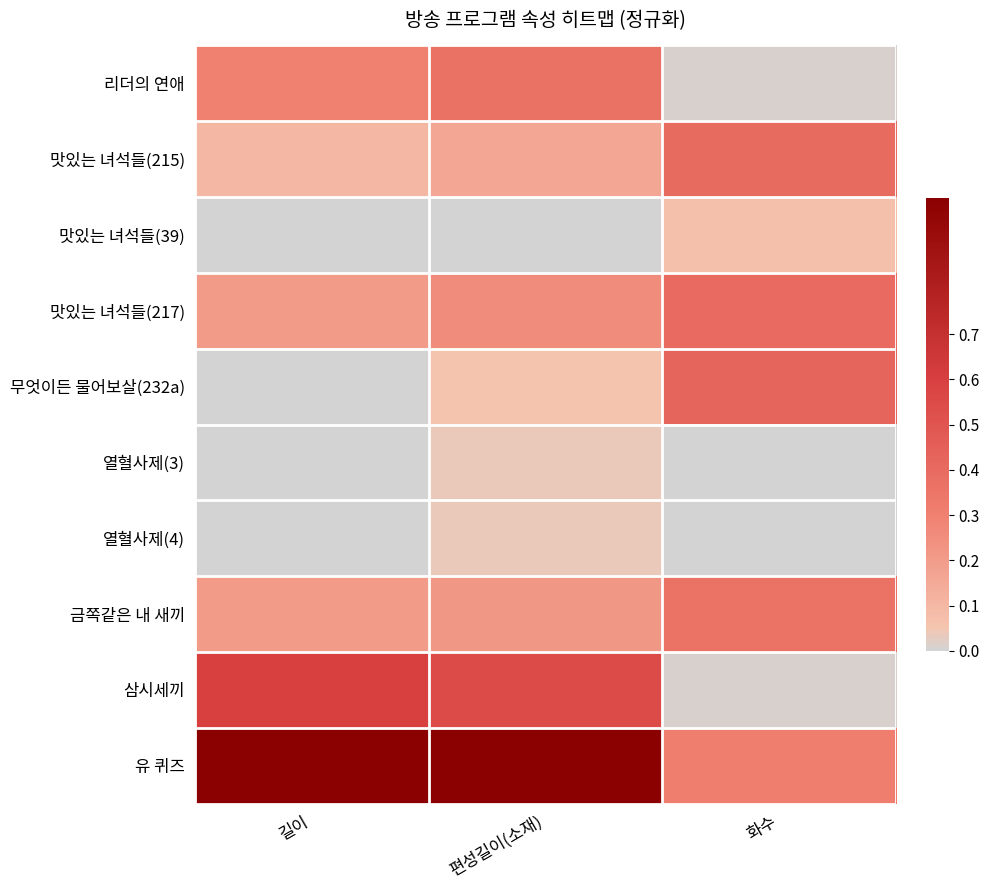

Which series has the widest spread of values?

유 퀴즈